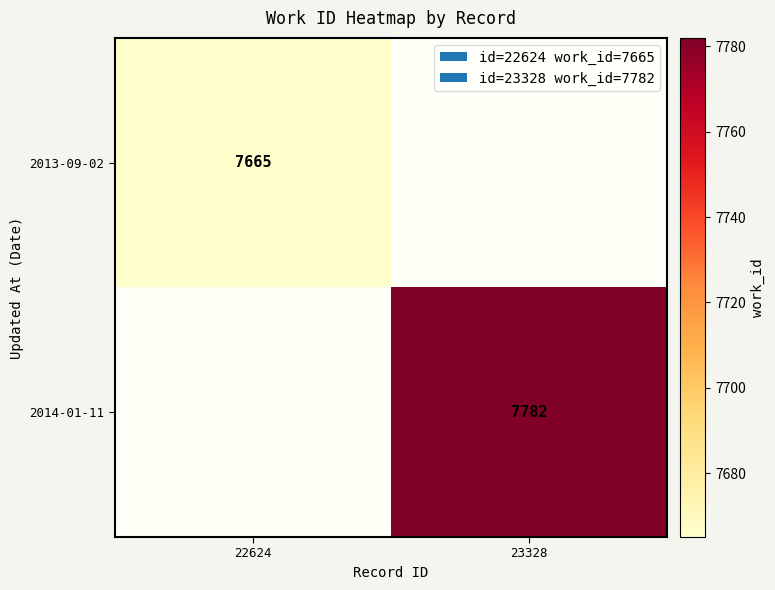

What is the greatest value displayed?

7782.0